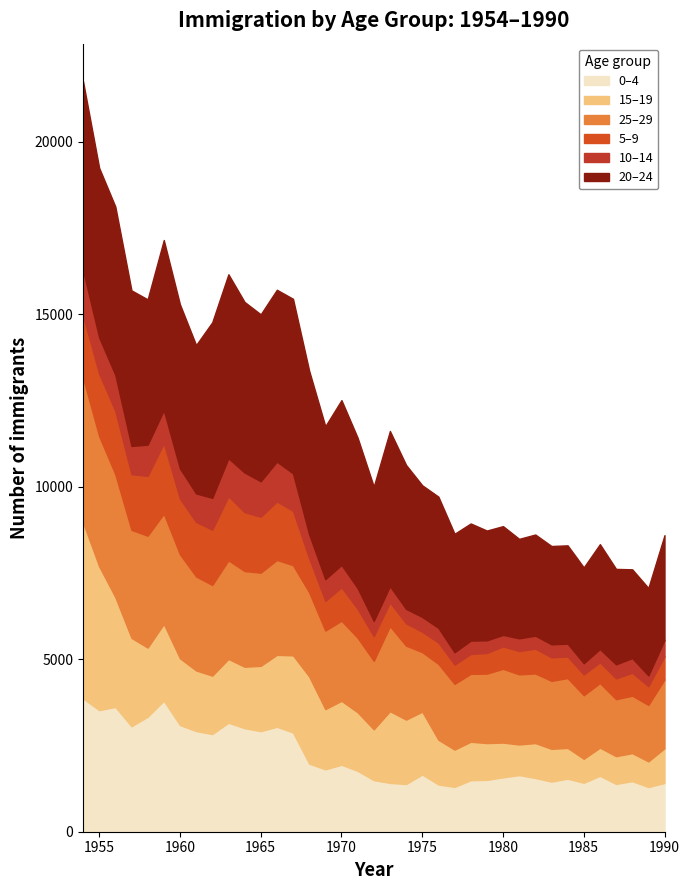

Is it true that 0–4 equals 1413 at 1990?

True